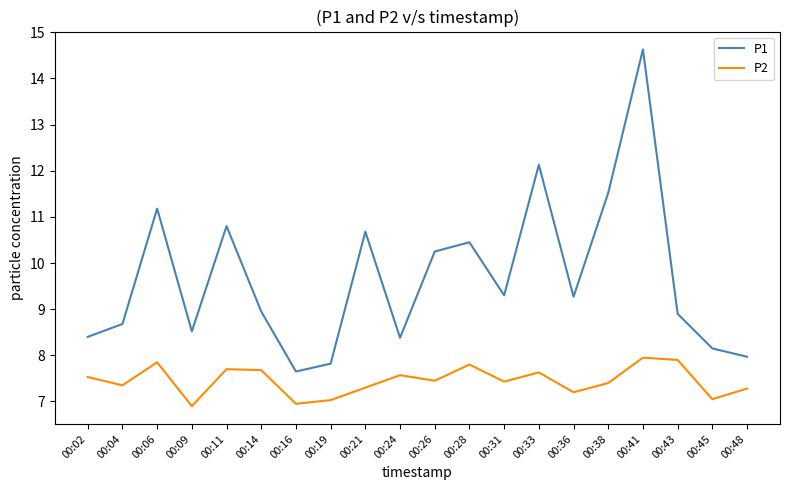

In P2, how many points are higher than both neighbors (excluding endpoints)?

6